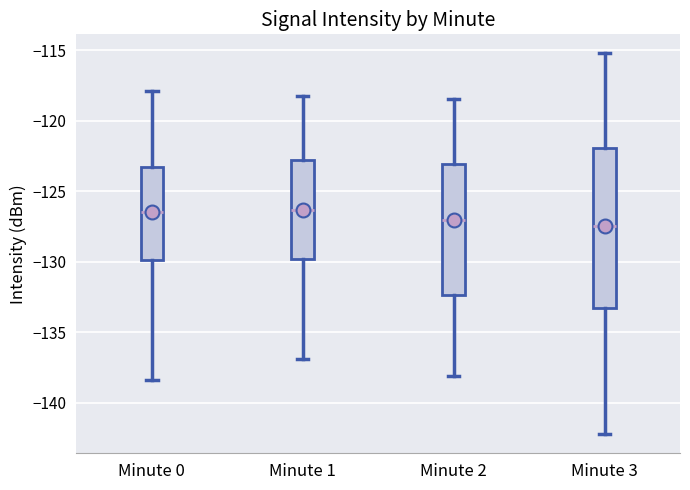

Reading left to right, read every box against the y-axis: the position of its median line, the range the box covers, and the ends of its whiskers. The values are not printed on the chart, so give them approximately, as read against the axis.

Minute 0: median -126.5, box -130.0 to -123.5, whiskers -138.5 to -118.0
Minute 1: median -126.5, box -130.0 to -123.0, whiskers -137.0 to -118.5
Minute 2: median -127.0, box -132.5 to -123.0, whiskers -138.0 to -118.5
Minute 3: median -127.5, box -133.5 to -122.0, whiskers -142.0 to -115.0